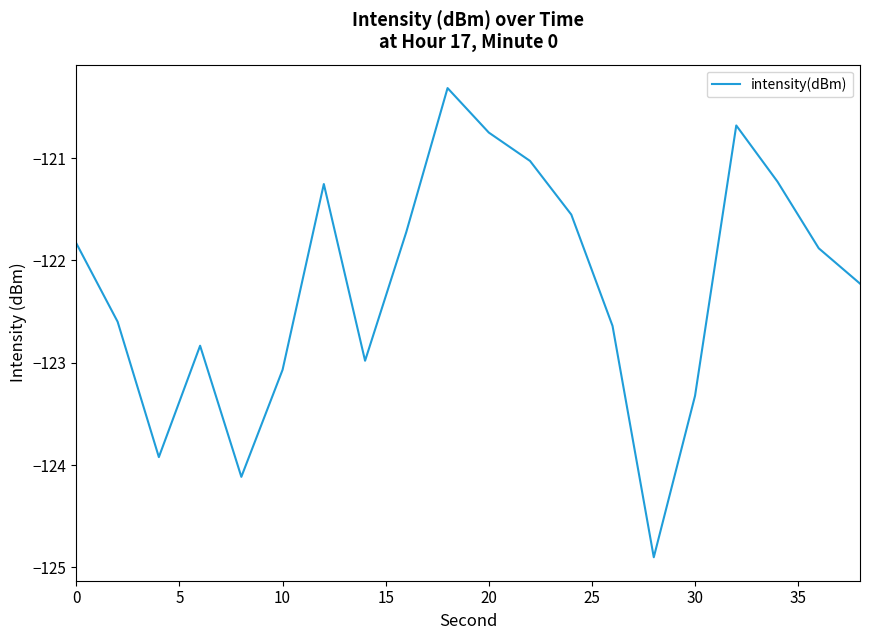

What is the greatest value displayed?

-120.3